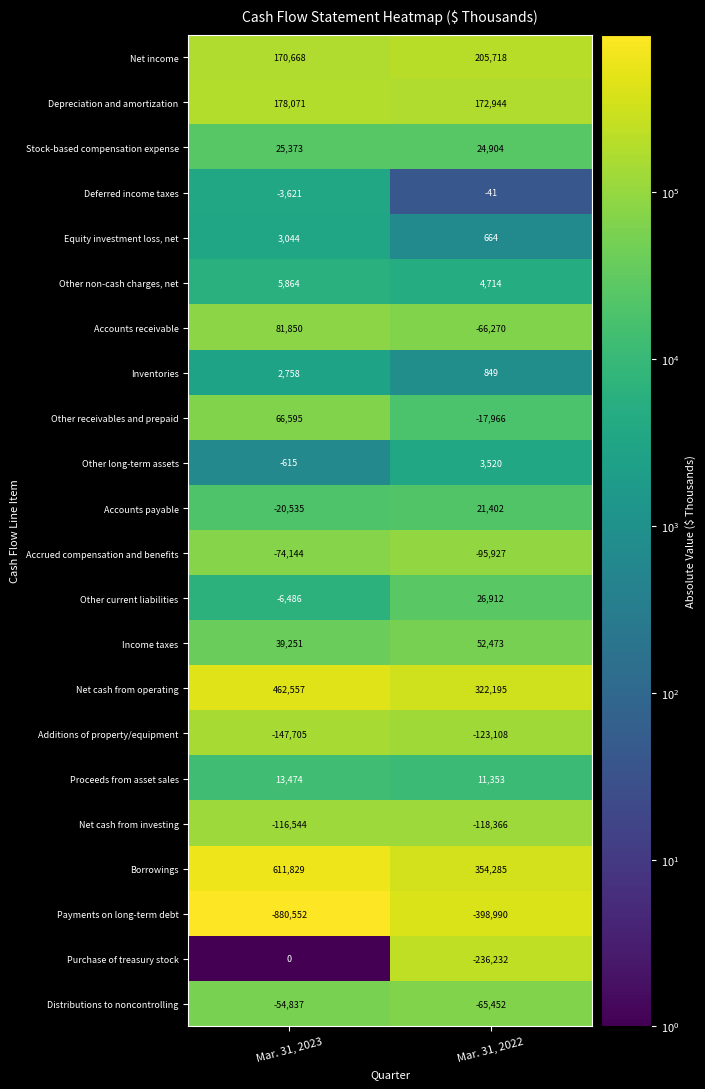

What is the sum of the Purchase of treasury stock values at Mar. 31, 2023 and Mar. 31, 2022?

-236232